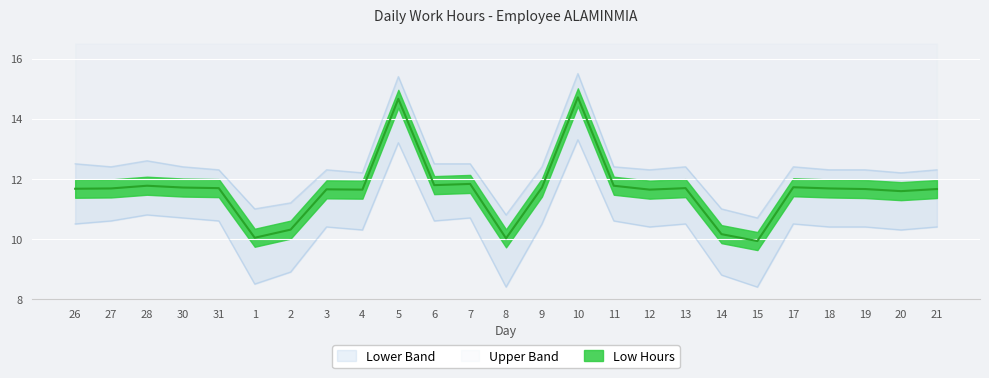

At which label does Low Hours reach its minimum?

15